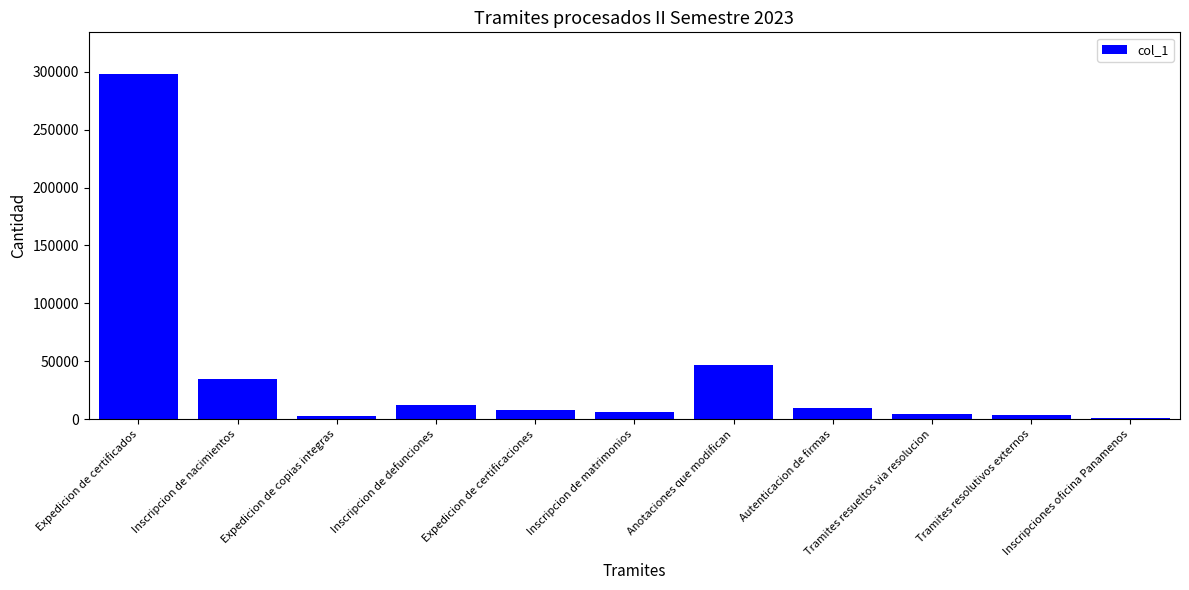

What is the difference between the second highest and second lowest values?

43825